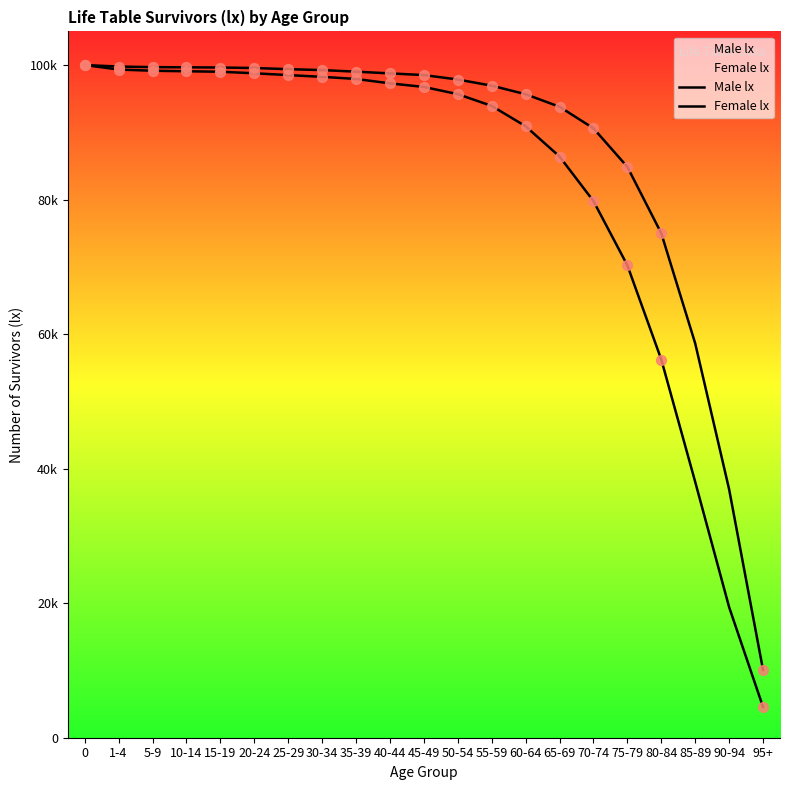

At how many categories does at least one series exceed 73989?

18